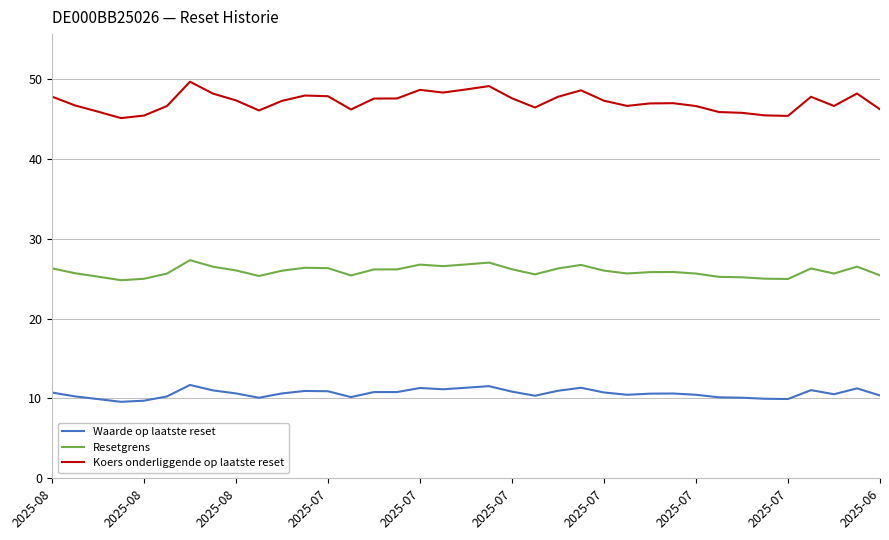

True or false: Koers onderliggende op laatste reset and Resetgrens cross at least once.

False